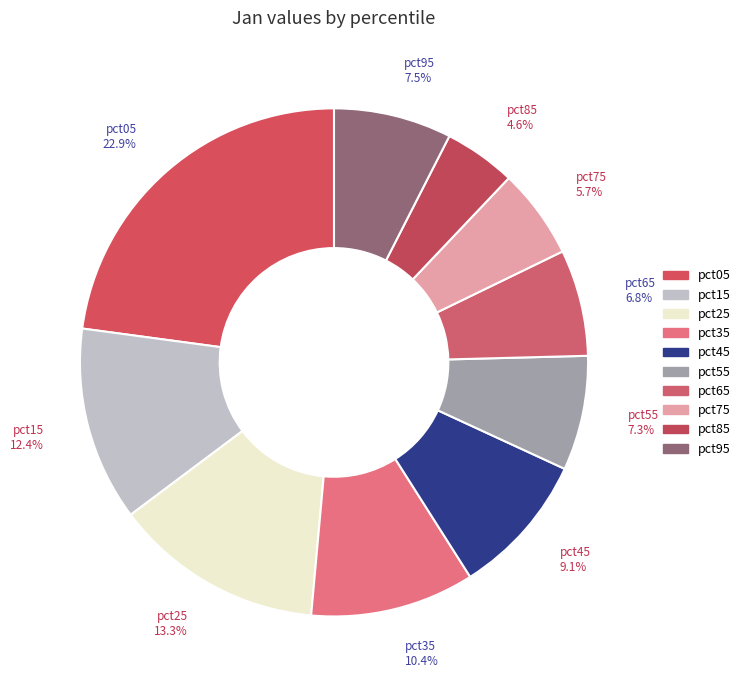

Which category has the biggest portion of the pie?

pct05